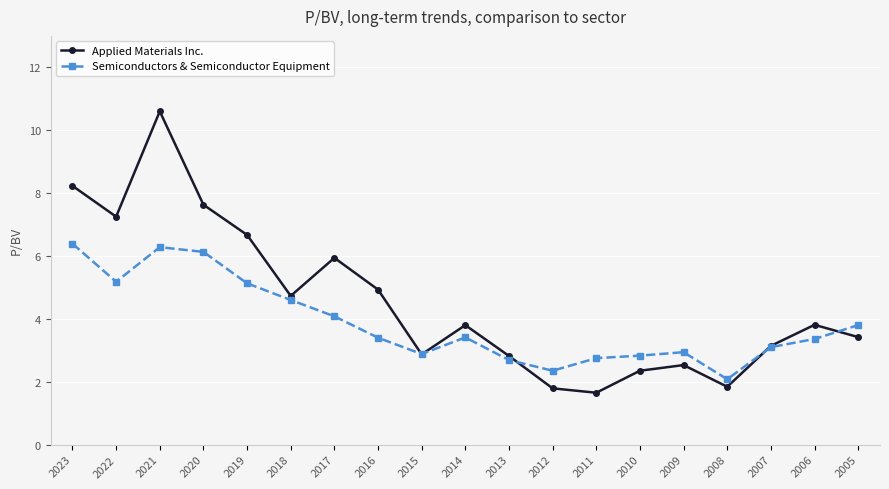

What is the minimum value for Semiconductors & Semiconductor Equipment?

2.1